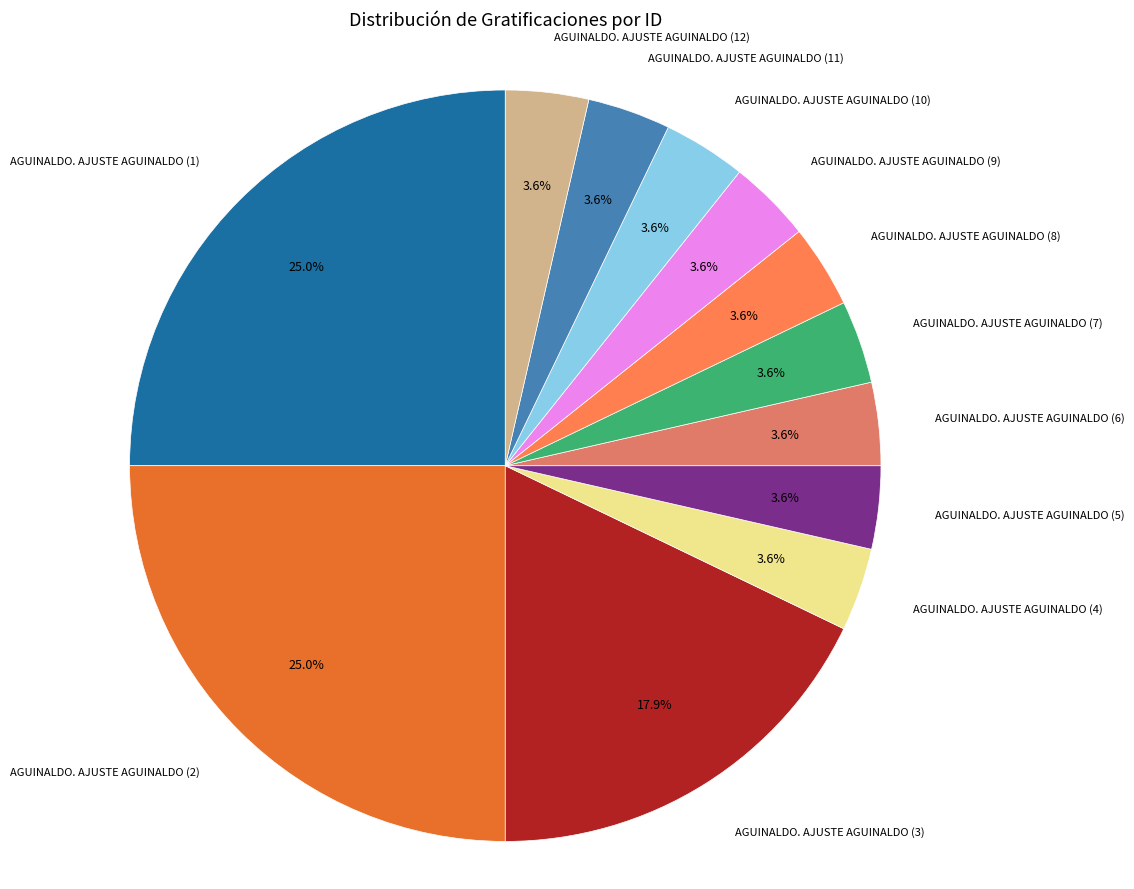

How many segments does this pie chart have?

12